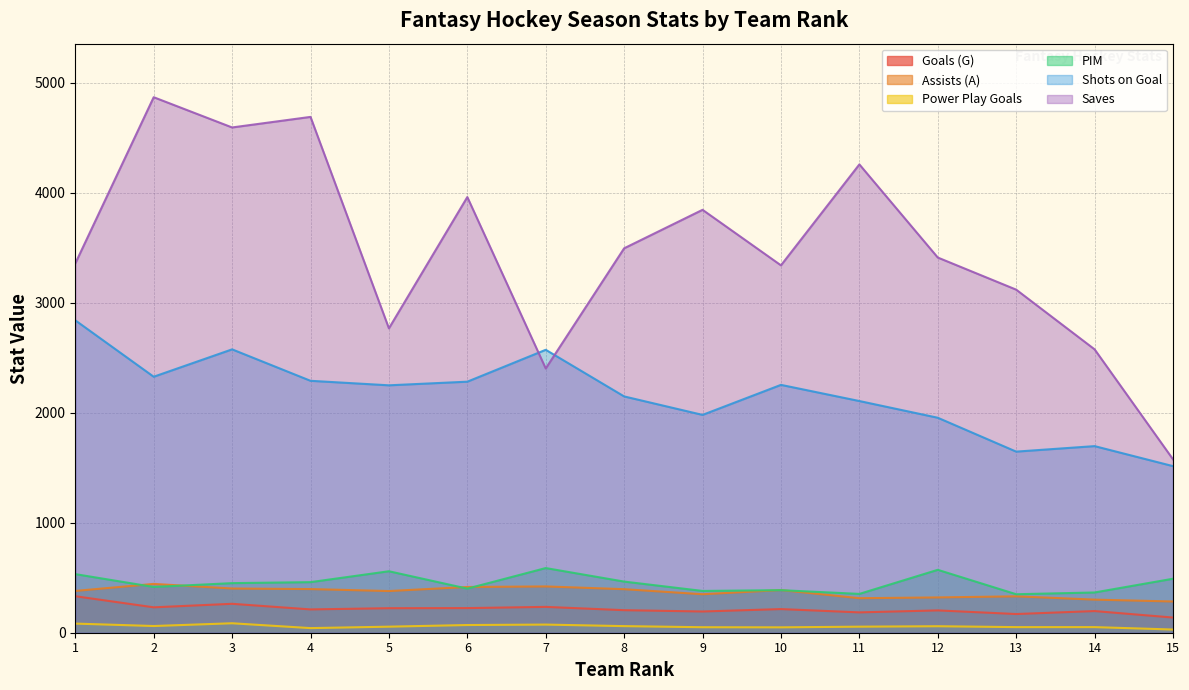

What is the sum of the Goals (G) values at 7 and 11?

420